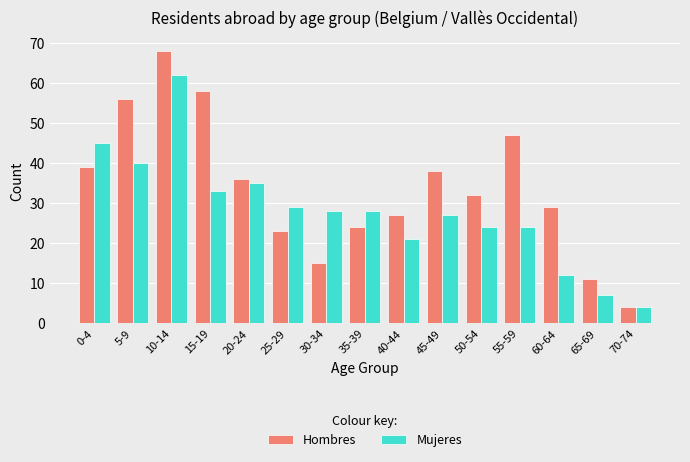

True or false: Mujeres has a value of 24 at 55-59.

True